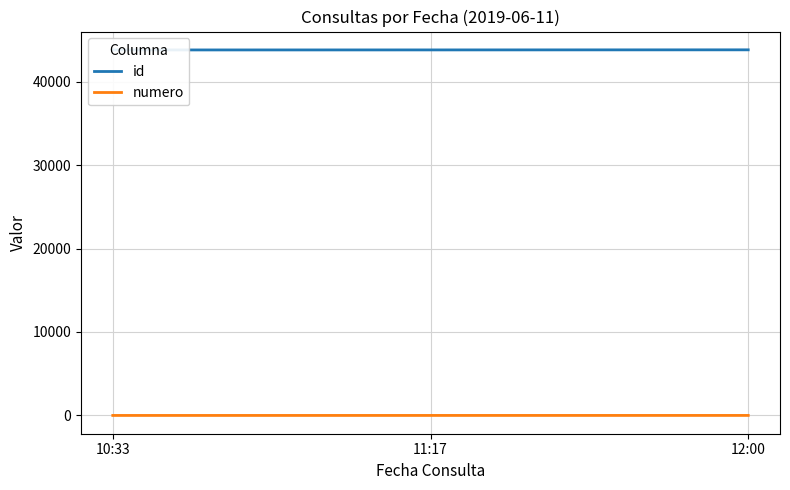

Between 11:17 and 12:00, which series saw the biggest shift?

id